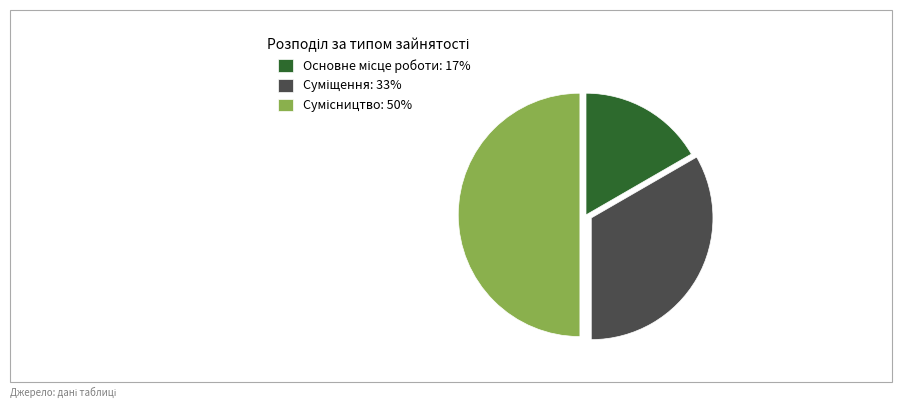

How many segments does this pie chart have?

3